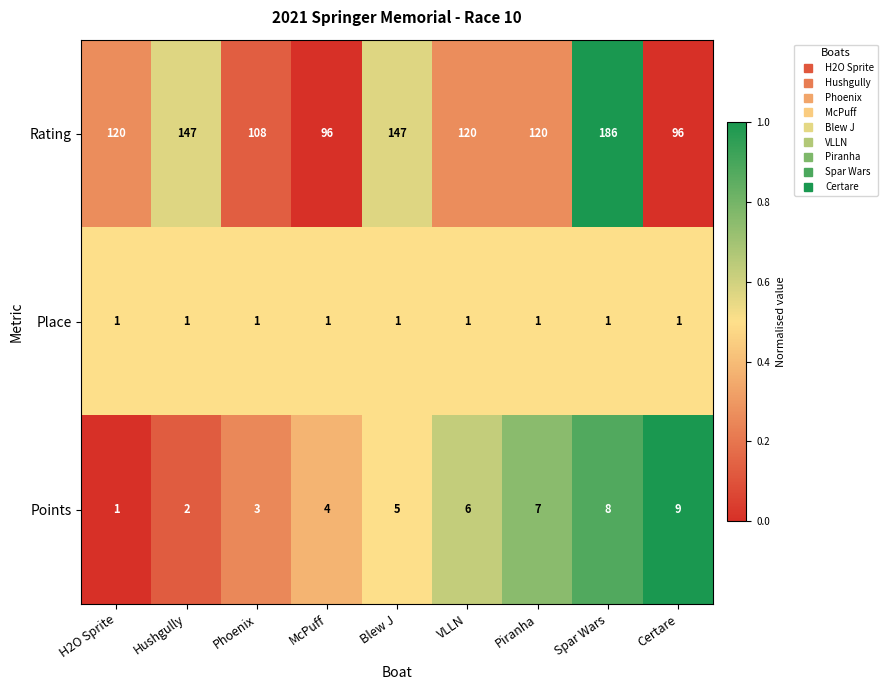

What is the approximate value of Rating at Hushgully?

147